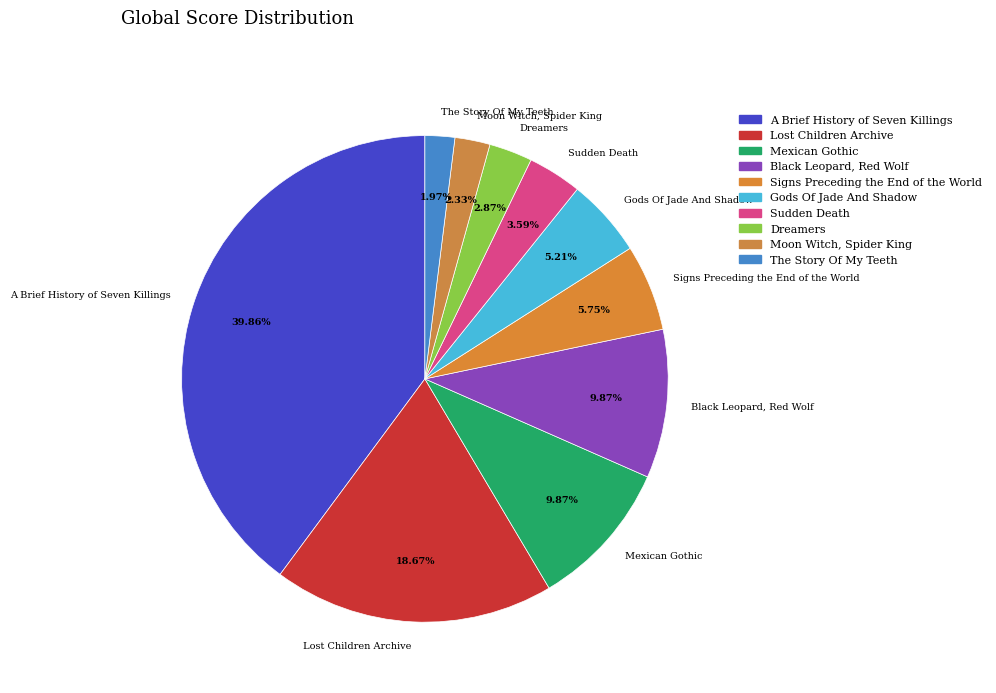

To the nearest percent, what is the average slice percentage?

10%